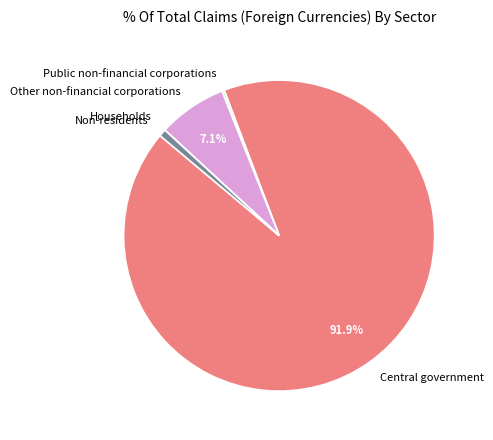

What is the largest slice in the pie chart?

Central government